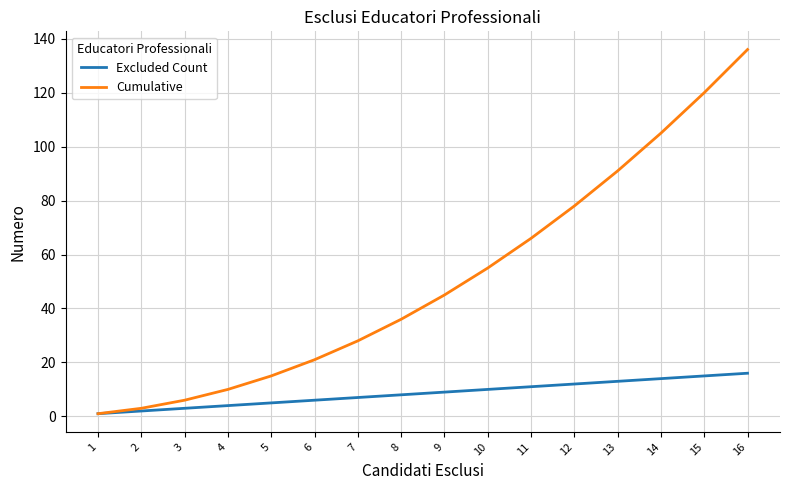

The value of Excluded Count at 14 is 14. True or false?

True